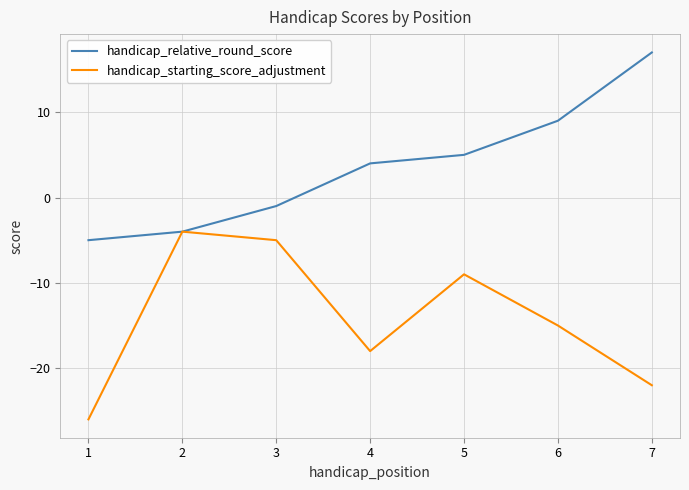

How many interior local valleys does the handicap_starting_score_adjustment series have?

1